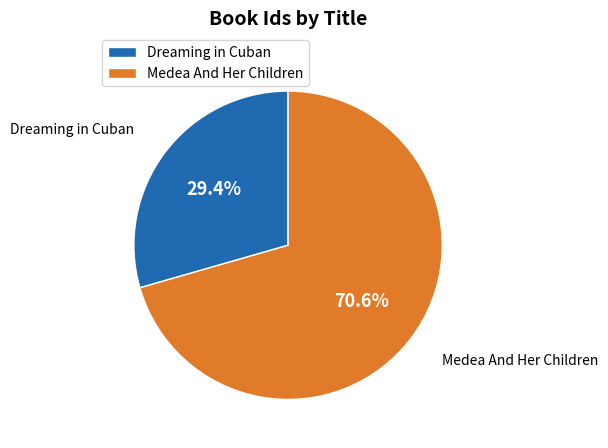

Is Medea And Her Children the majority of the pie?

Yes